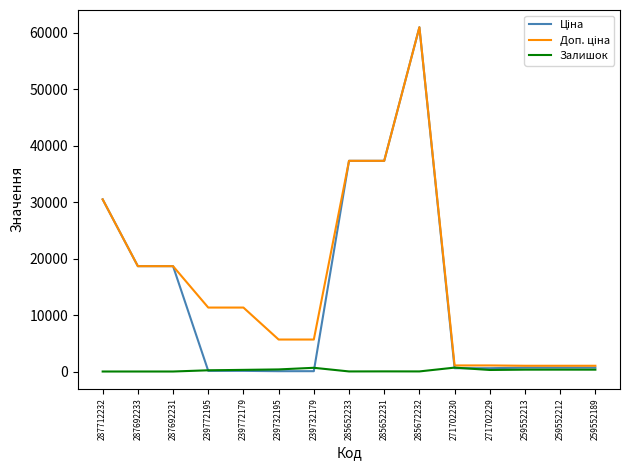

True or false: Залишок has more than 2 interior local peaks.

True